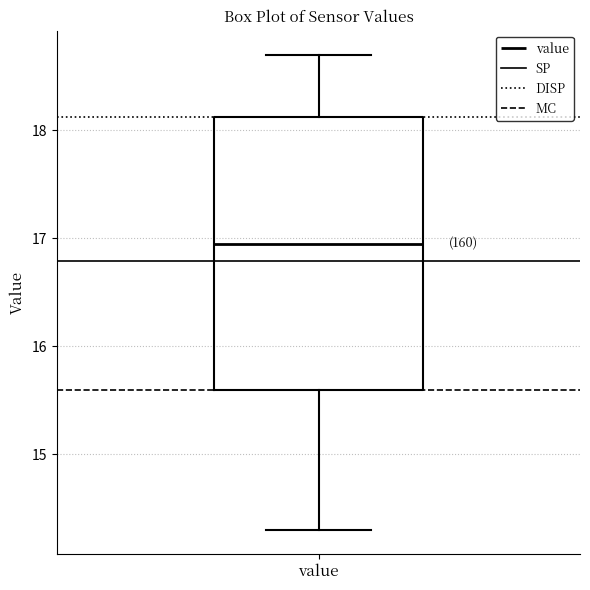

Where does the lower whisker of the box for value end on the y-axis? The values are not printed on the chart, so give them approximately, as read against the axis.

14.3